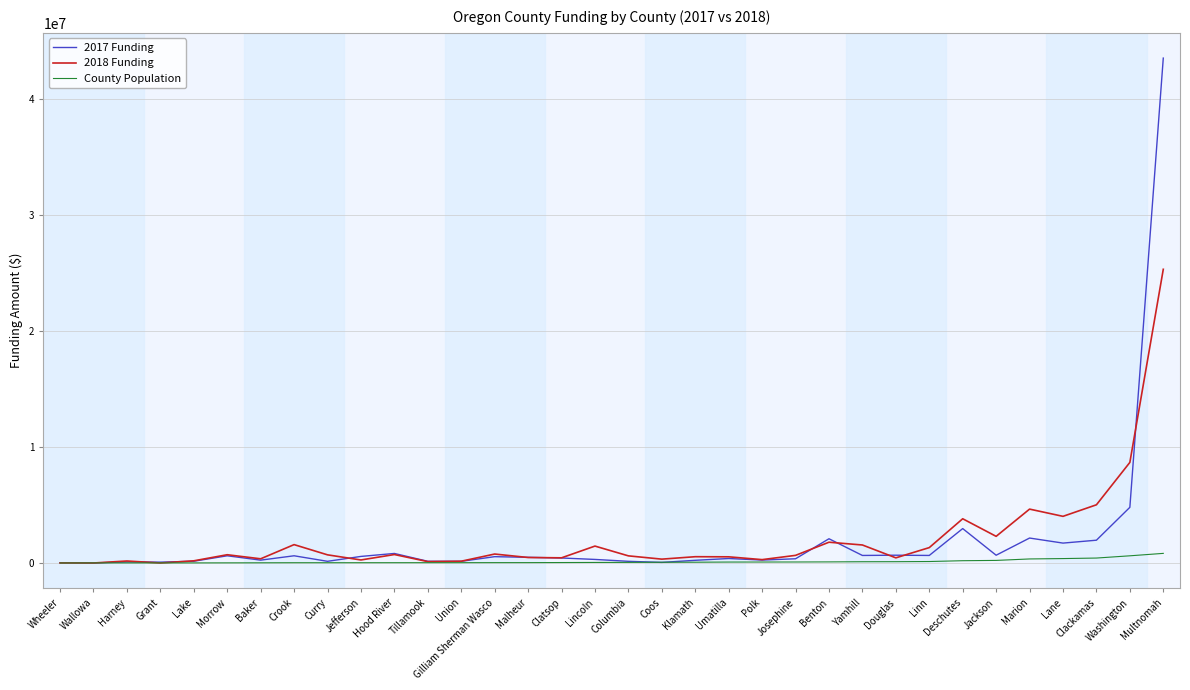

What is the minimum value for County Population?

1440